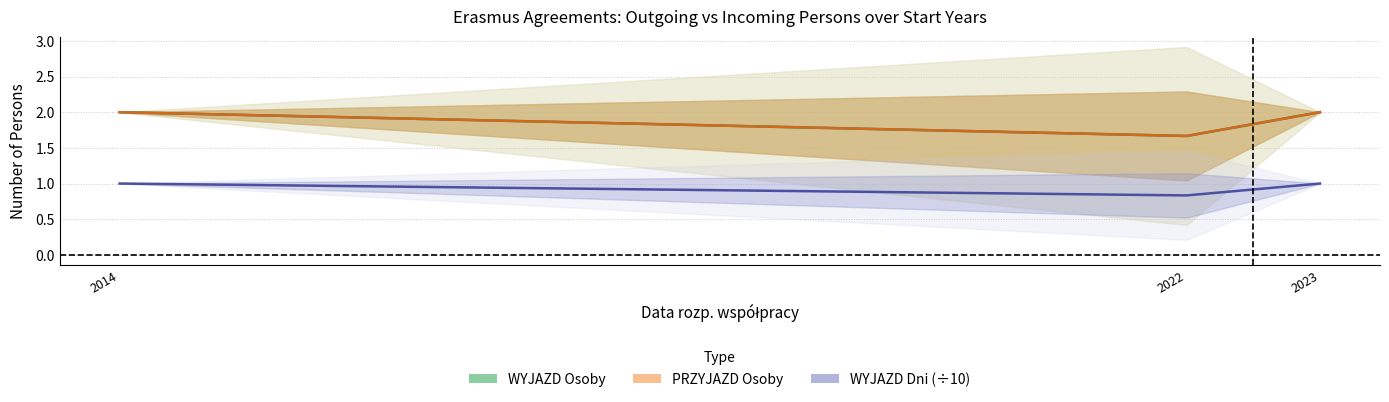

Rank the series at 2023 from lowest to highest value.

WYJAZD Dni (÷10), WYJAZD Osoby, PRZYJAZD Osoby